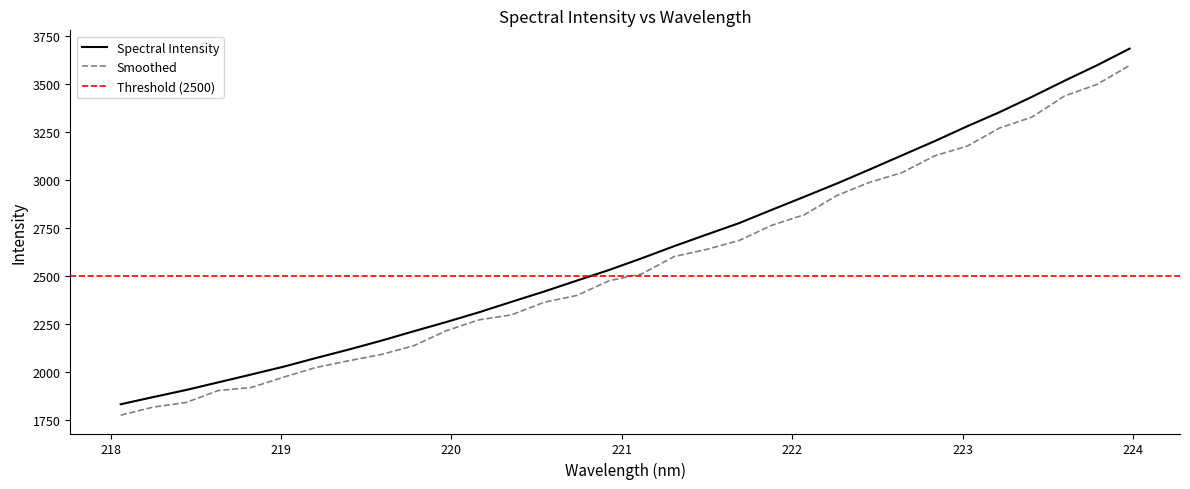

The value at 219.3979 is 2116.5. True or false?

True